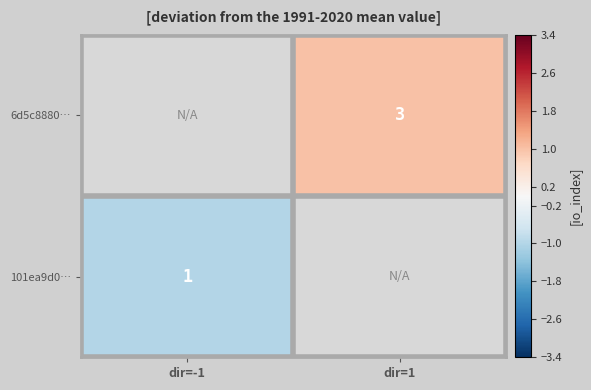

Is the value of 6d5c8880… at dir=1 greater than the value of 101ea9d0… at dir=-1?

Yes